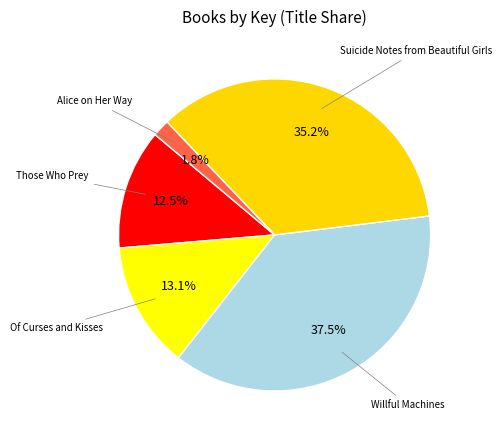

Is there any slice that represents more than half of the pie?

No